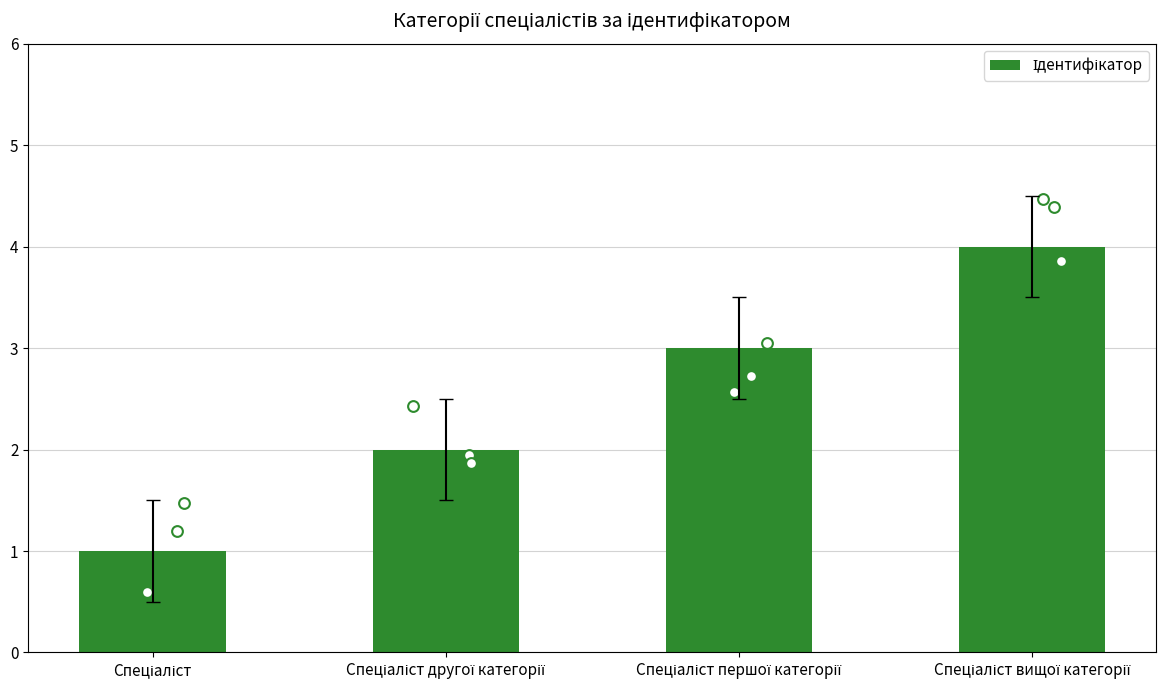

Which has a higher value, Спеціаліст другої категорії or Спеціаліст першої категорії?

Спеціаліст першої категорії